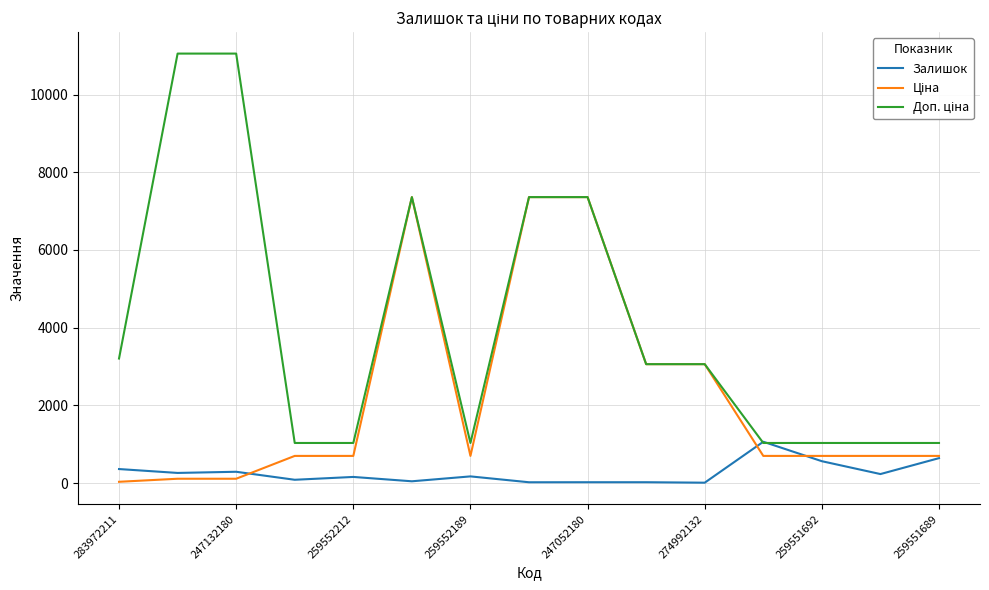

What is the maximum value shown in the chart?

11055.0